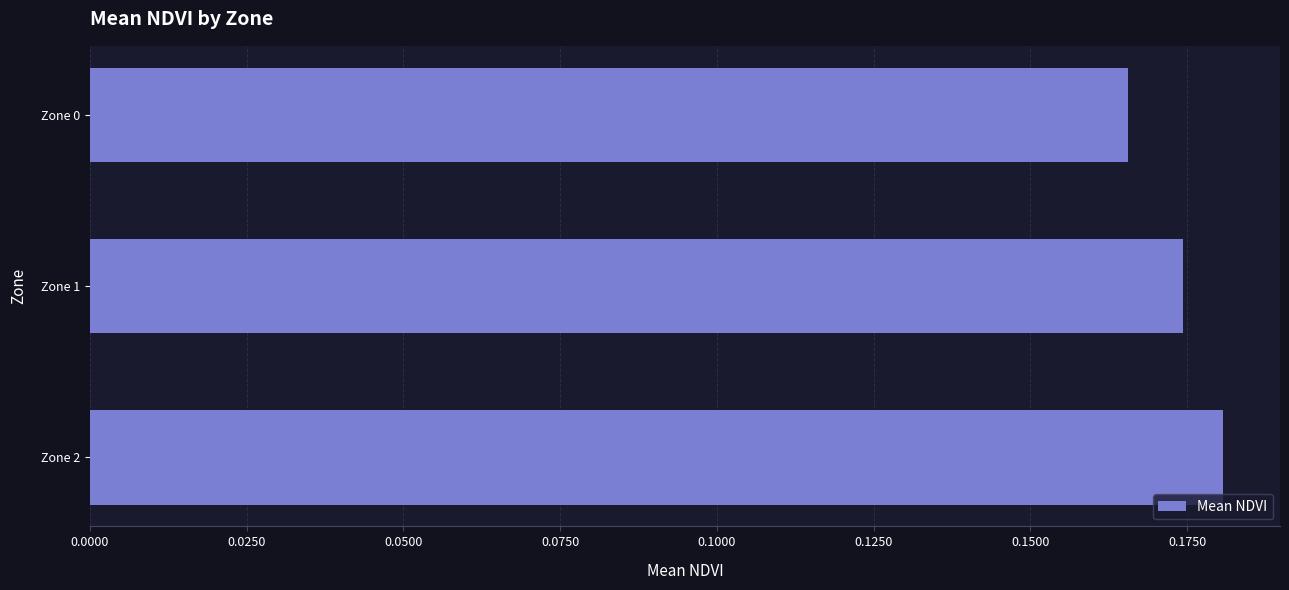

List the labels in order of value, largest first.

Zone 2, Zone 1, Zone 0